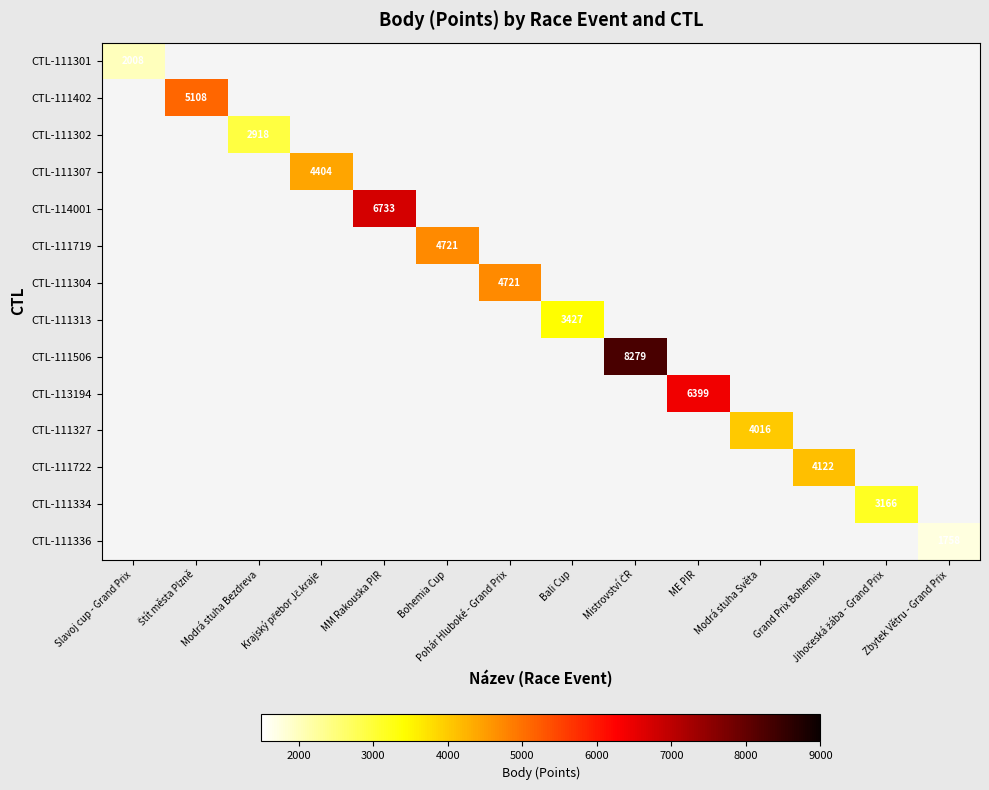

Which series has the widest spread of values?

CTL-111301